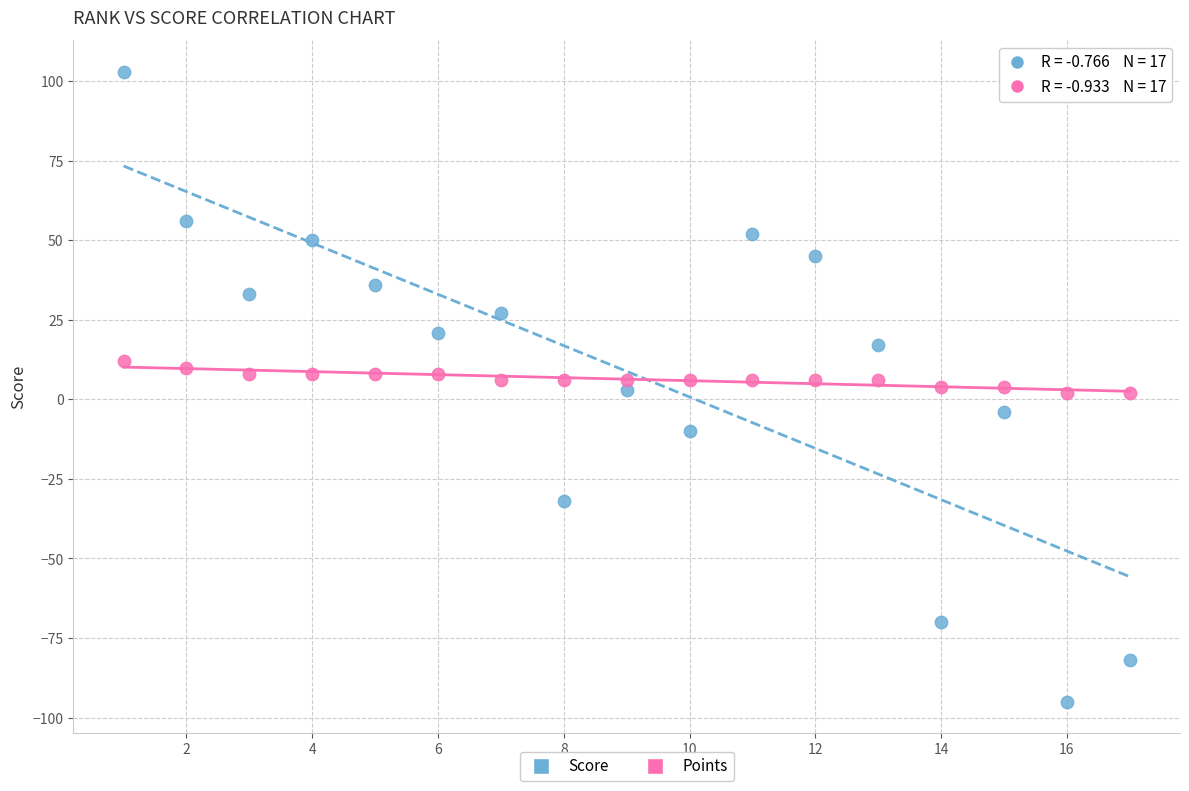

Which series has the largest Y range (max minus min)?

Score